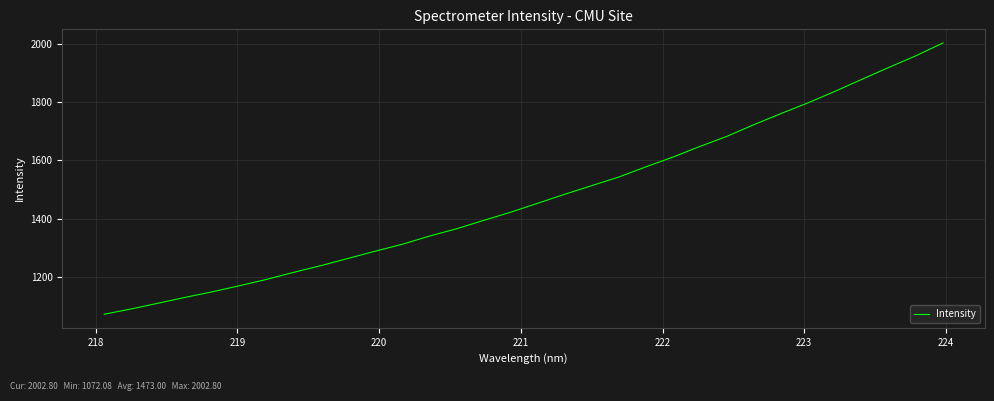

What is the maximum value shown in the chart?

2002.8